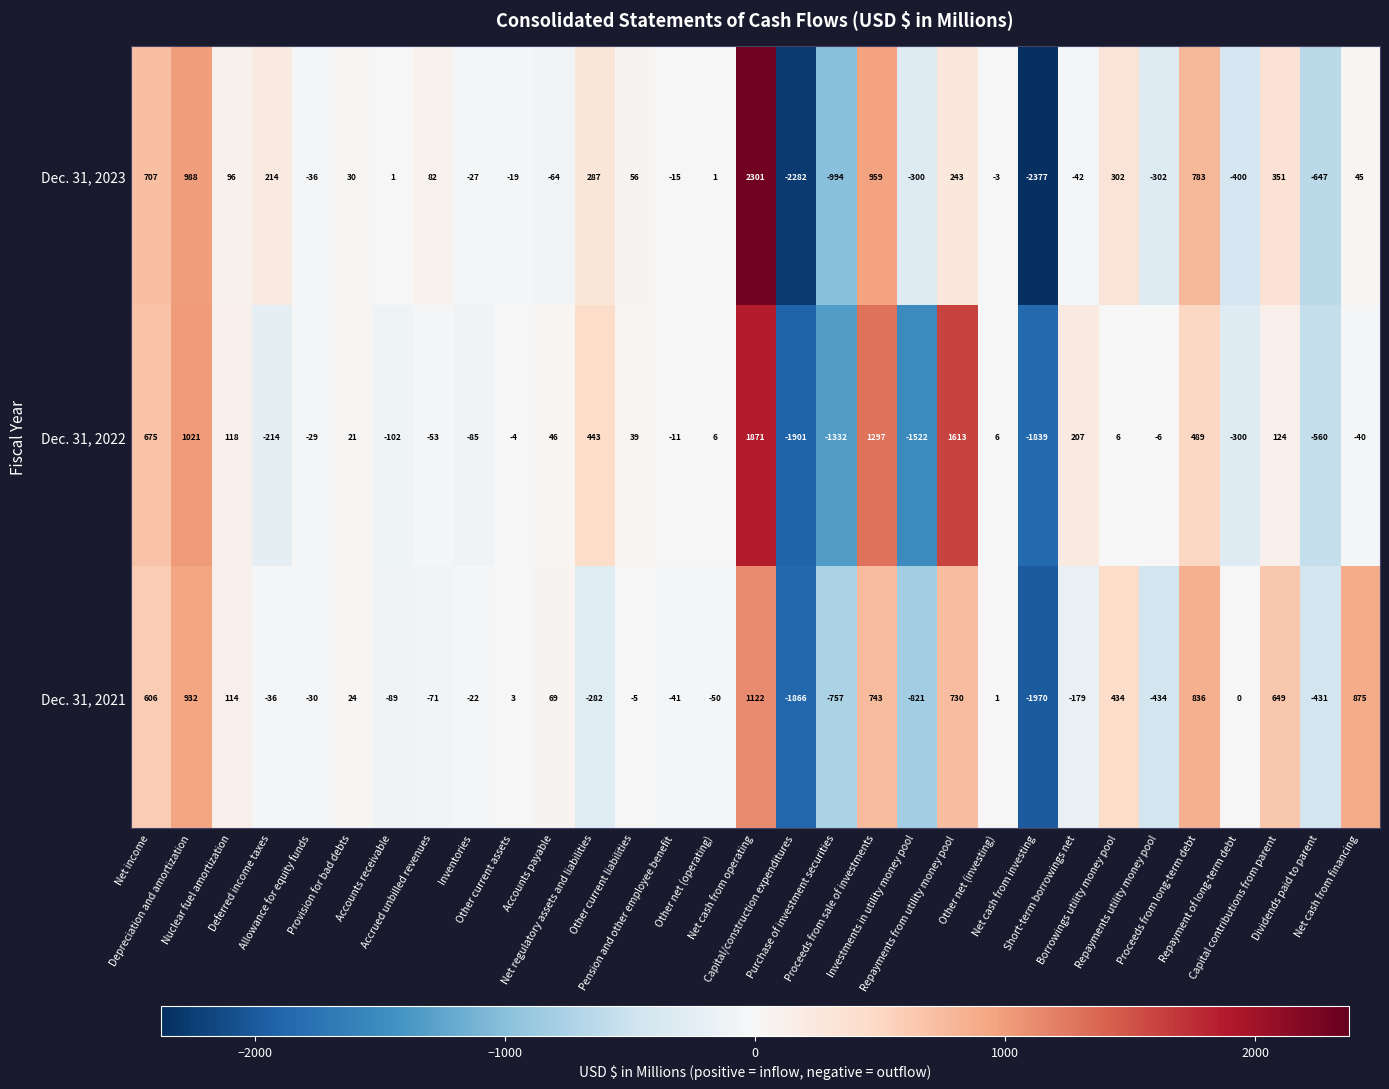

Rank the series by their maximum value, from highest to lowest.

Dec. 31, 2023, Dec. 31, 2022, Dec. 31, 2021